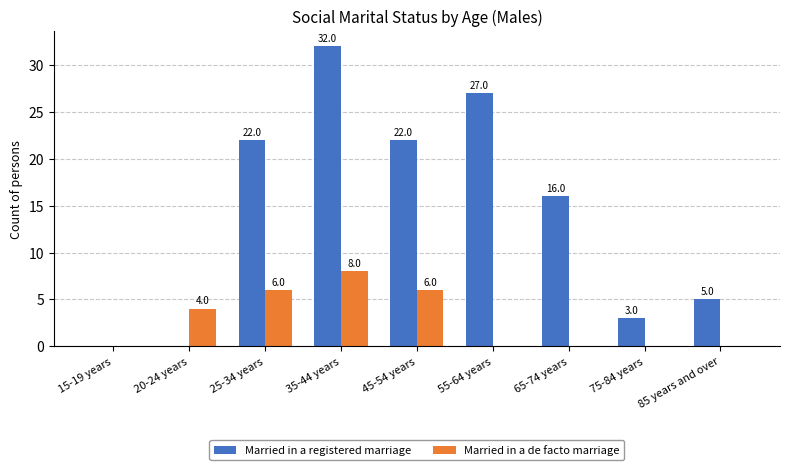

At which category is the sum across all series the highest?

35-44 years